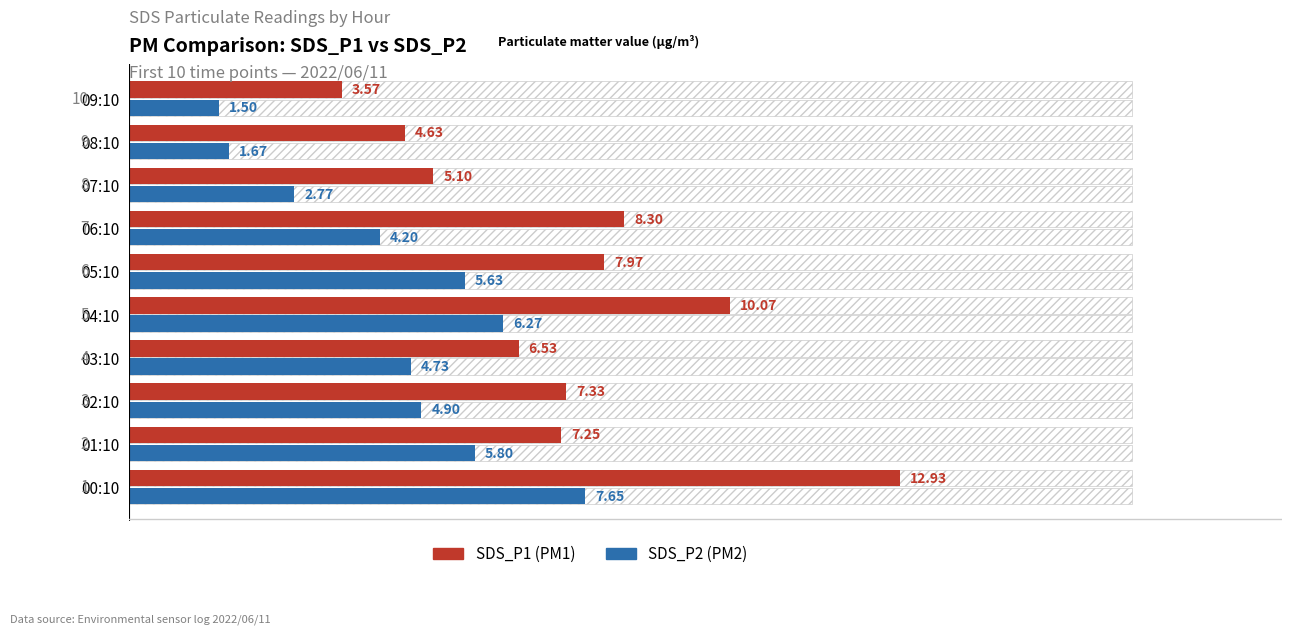

What is the difference between the second highest and minimum values in the SDS_P2 series?

4.8